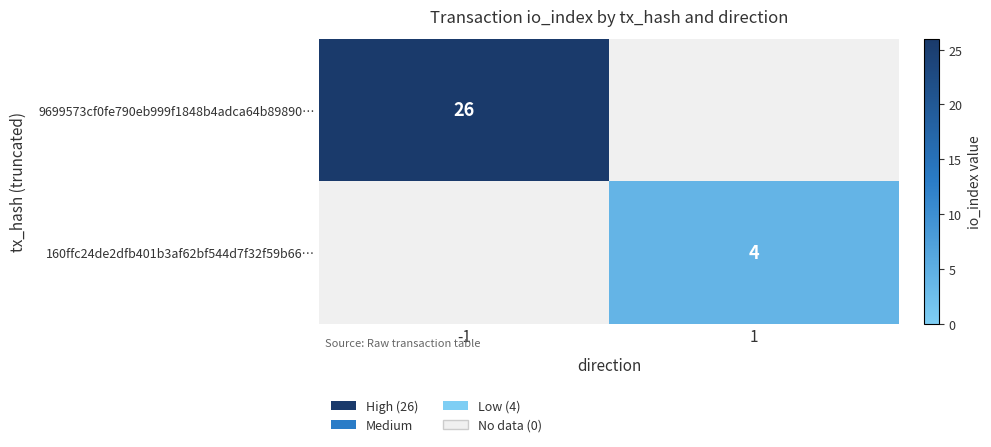

Which category has the lowest value across all series?

1